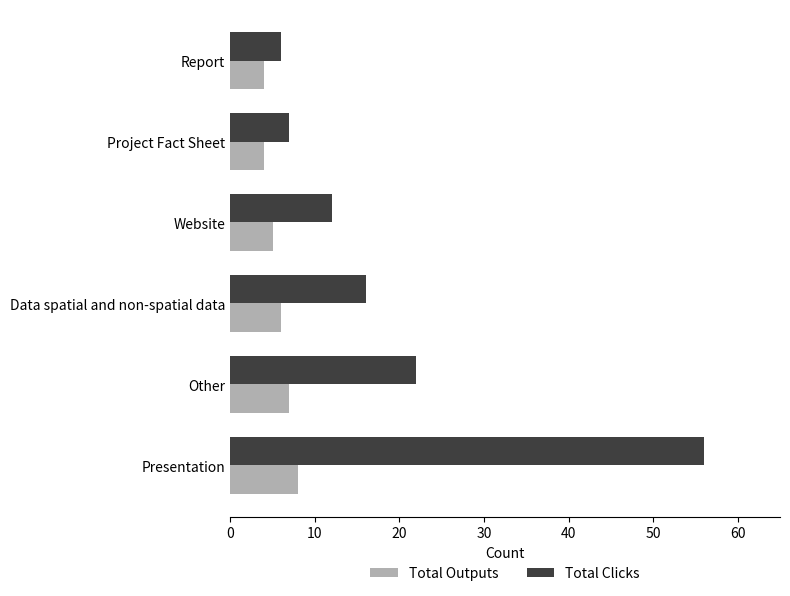

Which series has the largest total across all categories?

Total Clicks